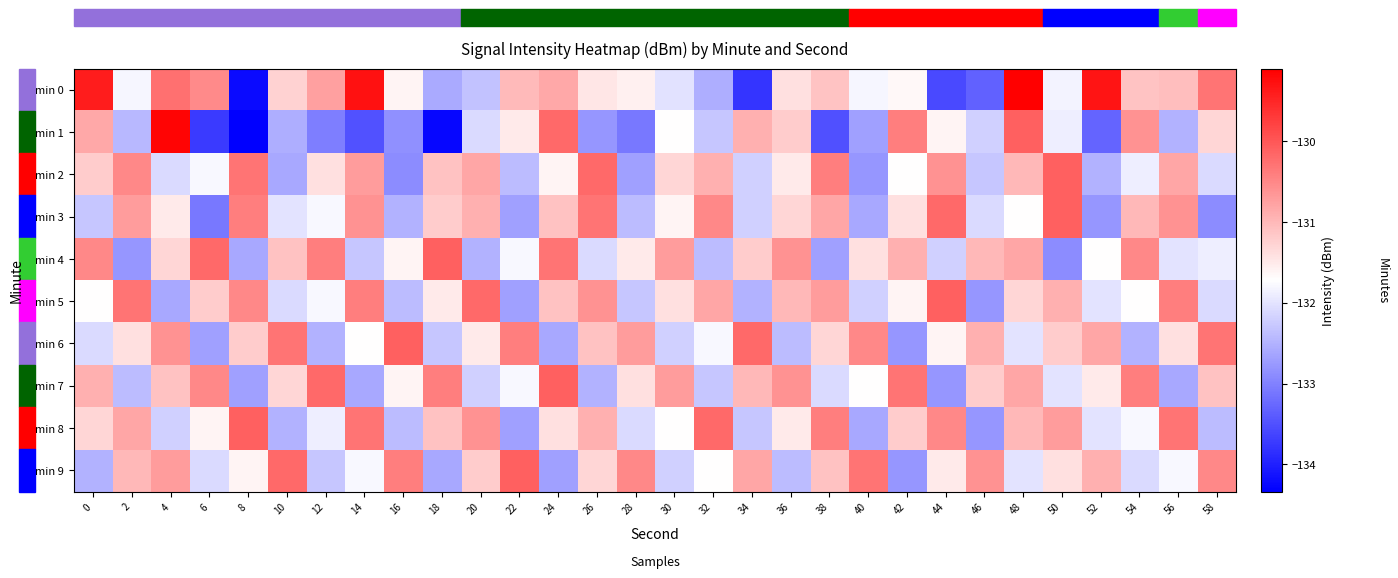

At which category is the sum across all series the highest?

48